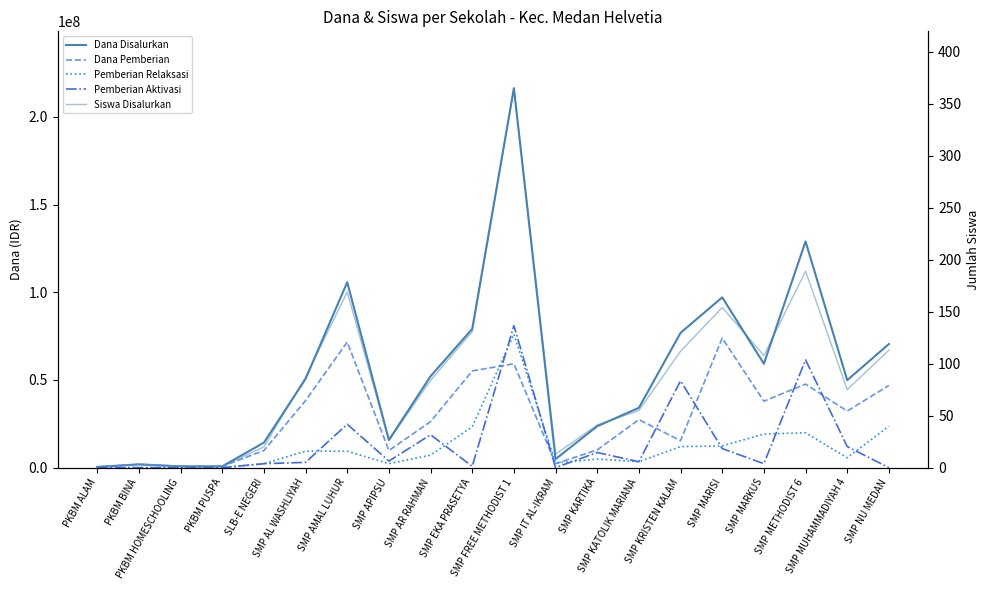

Reading right to left, transcribe all the data shown in this chart.

Dana Disalurkan: 70500000	49875000	129000000	59250000	97125000	76875000	34125000	23625000	4875000	216375000	79125000	52125000	15750000	105750000	50625000	14250000	750000	750000	1875000	375000
Dana Pemberian: 46875000	32250000	47625000	37875000	73875000	15375000	27375000	10125000	2250000	59250000	55125000	26250000	9750000	71625000	38250000	9750000	750000	750000	1875000	375000
Pemberian Relaksasi: 23625000	5625000	19875000	19125000	12375000	12000000	3375000	4875000	2625000	76125000	23250000	7125000	2250000	9375000	9375000	2250000	0	0	0	0
Pemberian Aktivasi: 0	12000000	61500000	2250000	10875000	49500000	3375000	8625000	0	81000000	750000	18750000	3750000	24750000	3000000	2250000	0	0	0	0
Siswa Disalurkan: 113	75	189	108	154	112	55	41	13	365	131	84	26	169	87	20	1	1	3	1